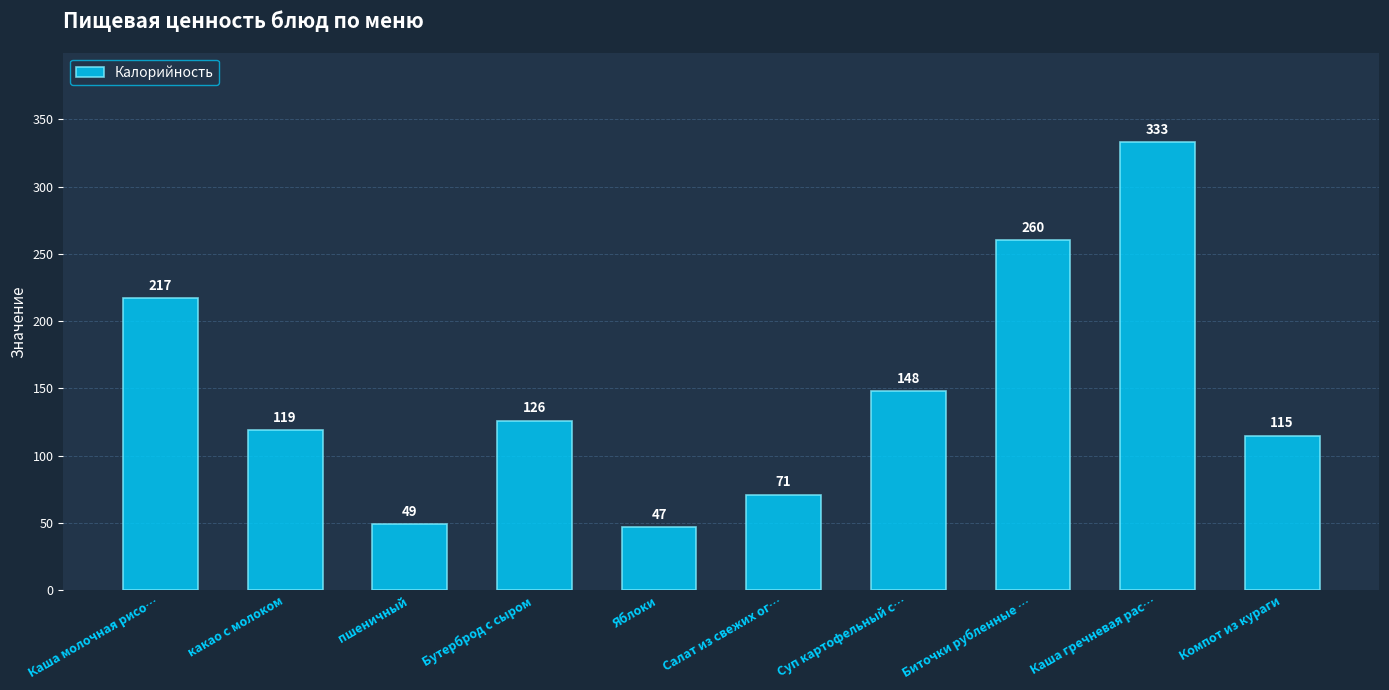

Is it true that the value at Каша молочная рисо… is 217?

True